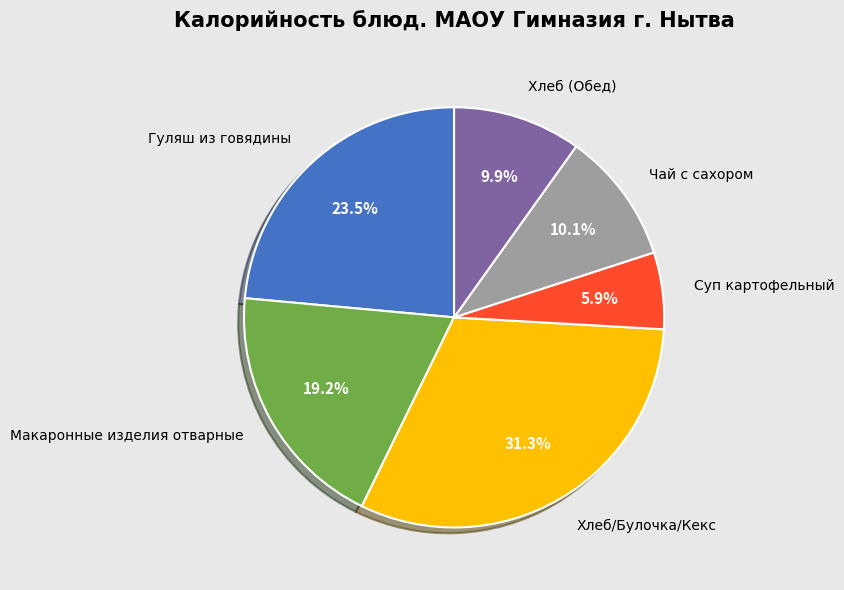

Is the sum of Хлеб (Обед) and Хлеб/Булочка/Кекс greater than half?

No